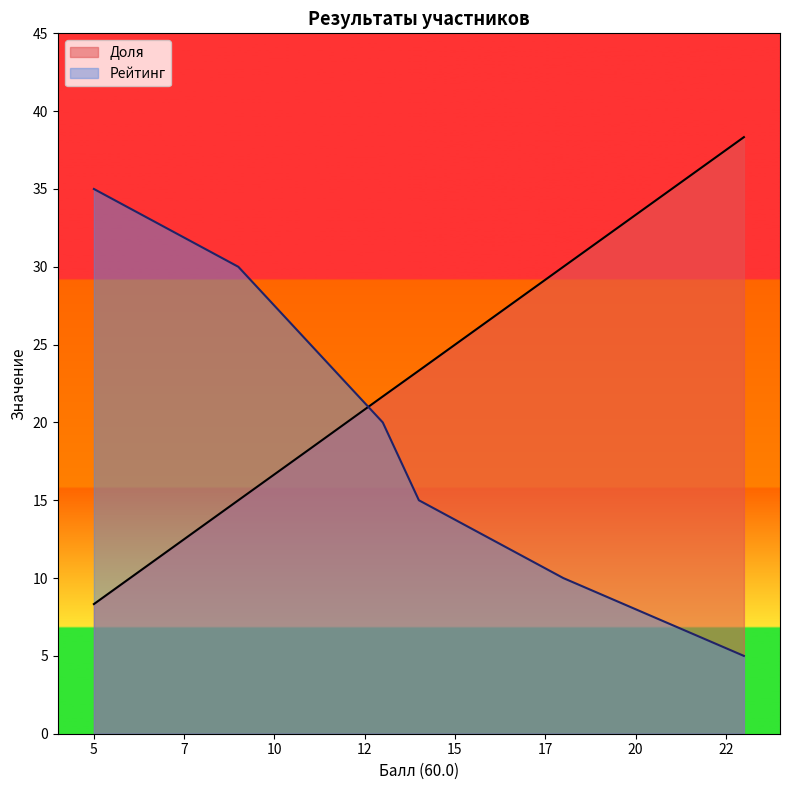

What is the smallest value displayed?

5.0